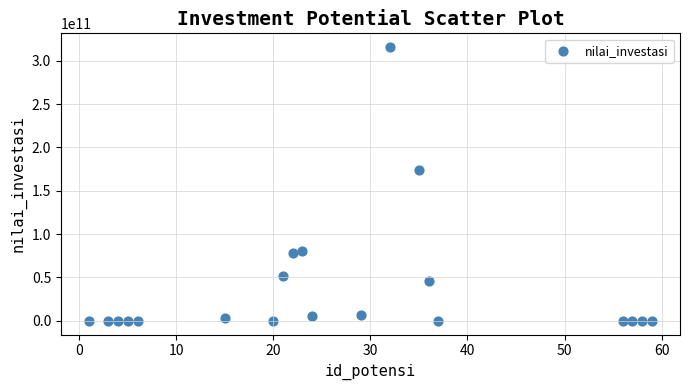

What Y value in the scatter plot is closest to 157875000000?

174122443029